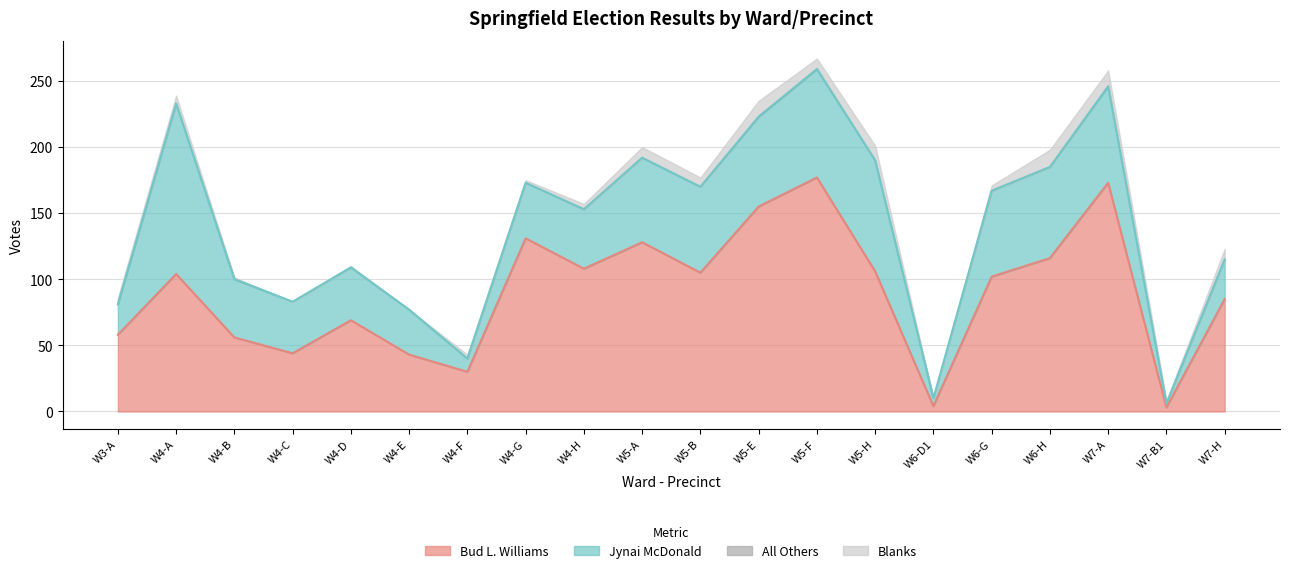

The value of Bud L. Williams at W4-H is 64. True or false?

False